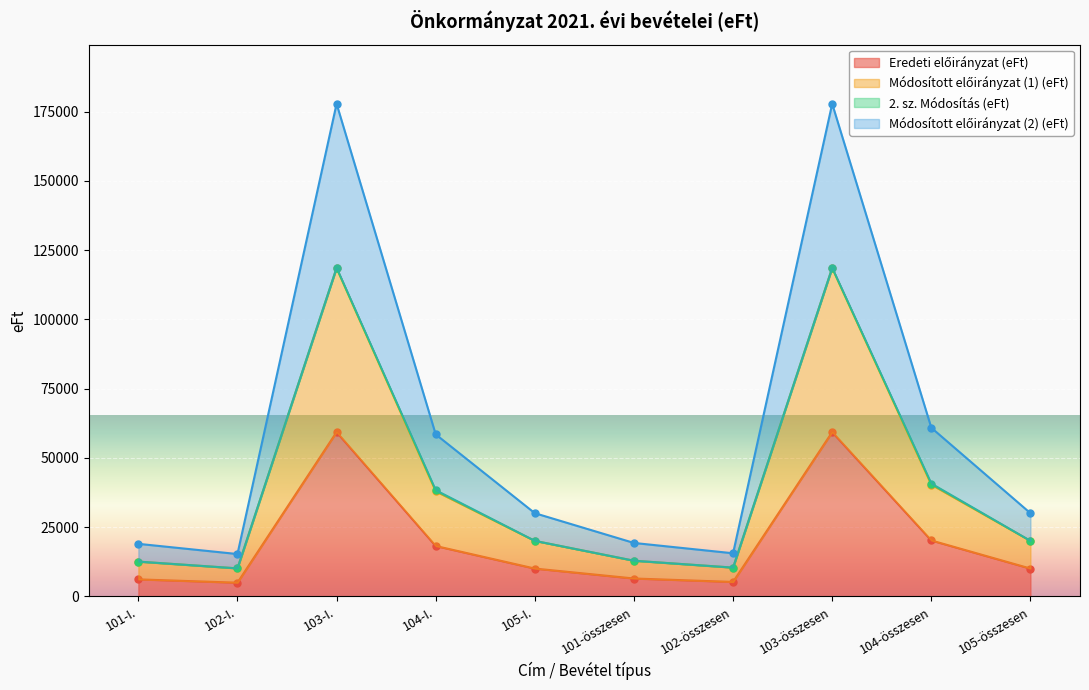

What is the value of the Eredeti előirányzat (eFt) point at the 2nd from the left?

4900